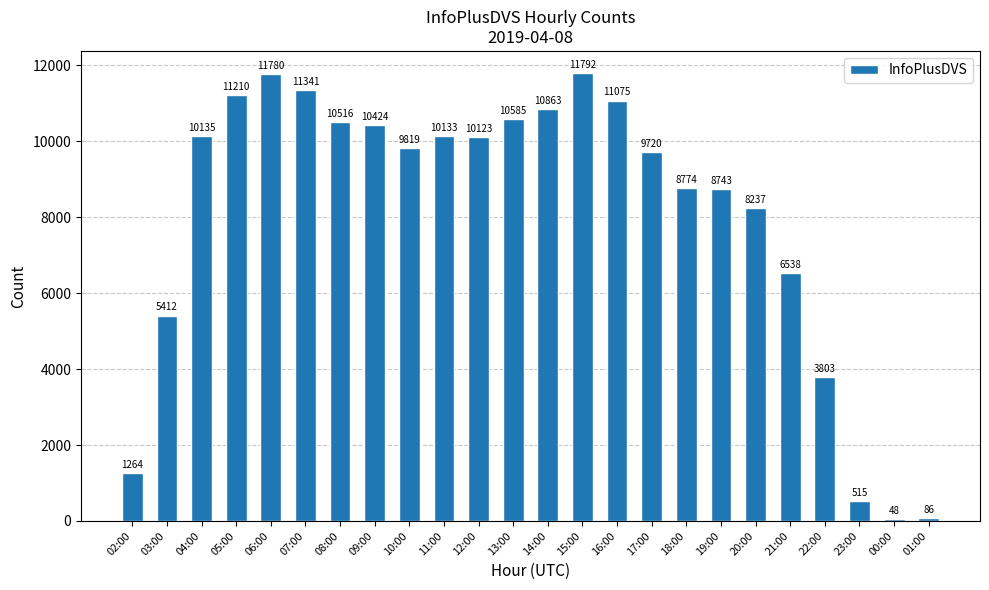

What is the smallest value displayed?

48